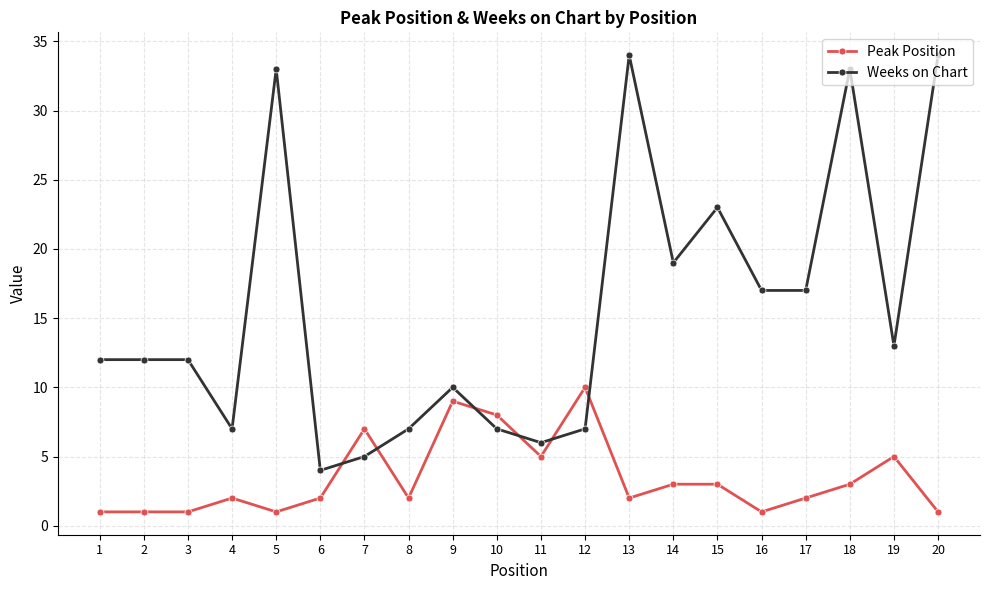

Rank the series by their average value, from highest to lowest.

Weeks on Chart, Peak Position